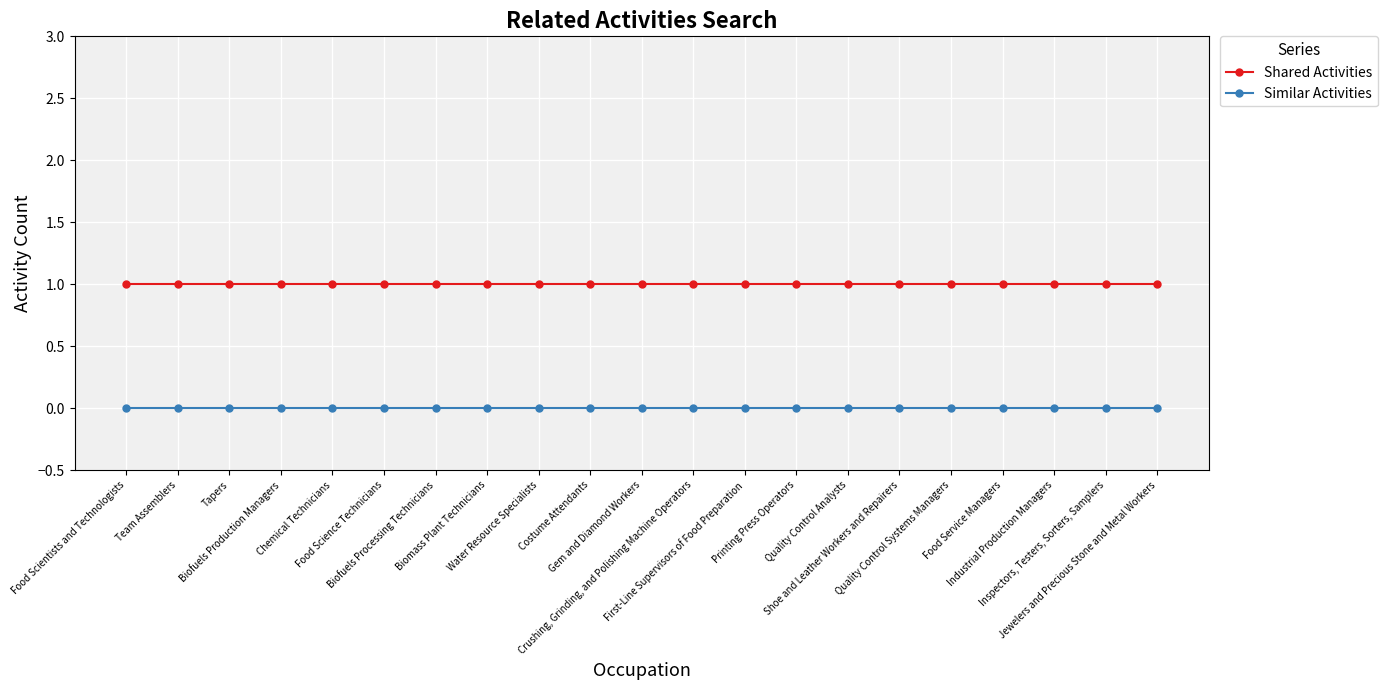

Reading left to right, what are all the values shown in this chart?

Shared Activities: Food Scientists and Technologists=1	Team Assemblers=1	Tapers=1	Biofuels Production Managers=1	Chemical Technicians=1	Food Science Technicians=1	Biofuels Processing Technicians=1	Biomass Plant Technicians=1	Water Resource Specialists=1	Costume Attendants=1	Gem and Diamond Workers=1	Crushing, Grinding, and Polishing Machine Operators=1	First-Line Supervisors of Food Preparation=1	Printing Press Operators=1	Quality Control Analysts=1	Shoe and Leather Workers and Repairers=1	Quality Control Systems Managers=1	Food Service Managers=1	Industrial Production Managers=1	Inspectors, Testers, Sorters, Samplers=1	Jewelers and Precious Stone and Metal Workers=1
Similar Activities: Food Scientists and Technologists=0	Team Assemblers=0	Tapers=0	Biofuels Production Managers=0	Chemical Technicians=0	Food Science Technicians=0	Biofuels Processing Technicians=0	Biomass Plant Technicians=0	Water Resource Specialists=0	Costume Attendants=0	Gem and Diamond Workers=0	Crushing, Grinding, and Polishing Machine Operators=0	First-Line Supervisors of Food Preparation=0	Printing Press Operators=0	Quality Control Analysts=0	Shoe and Leather Workers and Repairers=0	Quality Control Systems Managers=0	Food Service Managers=0	Industrial Production Managers=0	Inspectors, Testers, Sorters, Samplers=0	Jewelers and Precious Stone and Metal Workers=0